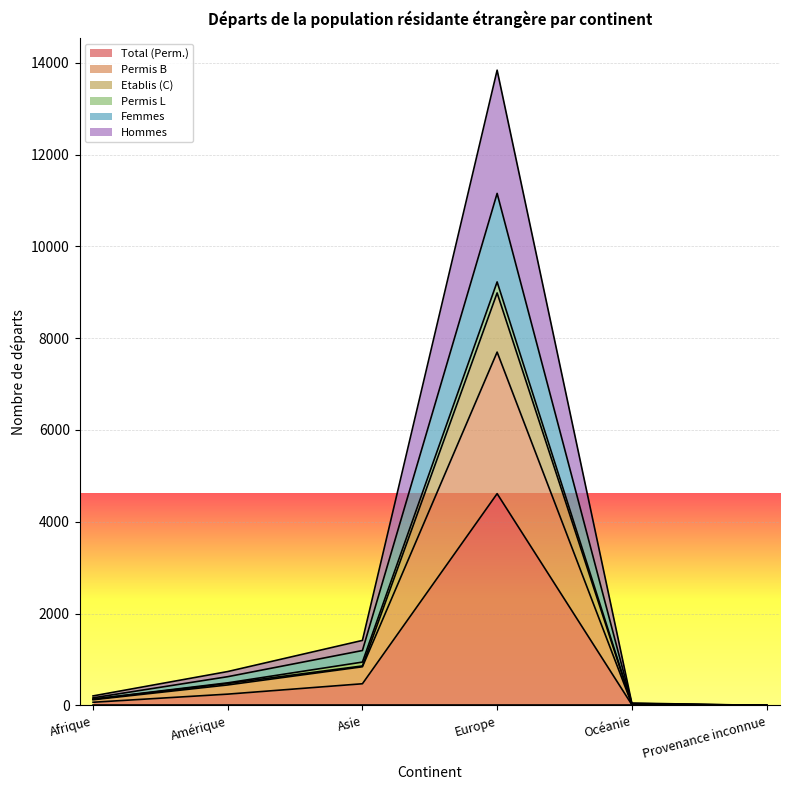

Is it true that Permis B equals -4625 at Provenance inconnue?

False